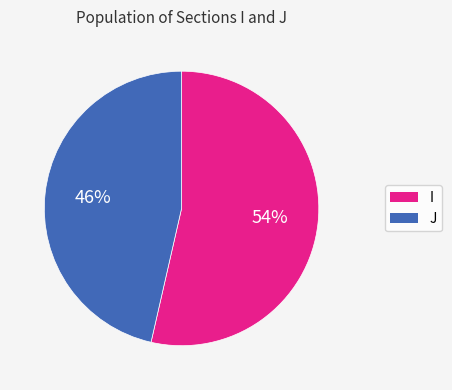

To the nearest percent, what is the average slice percentage?

50%